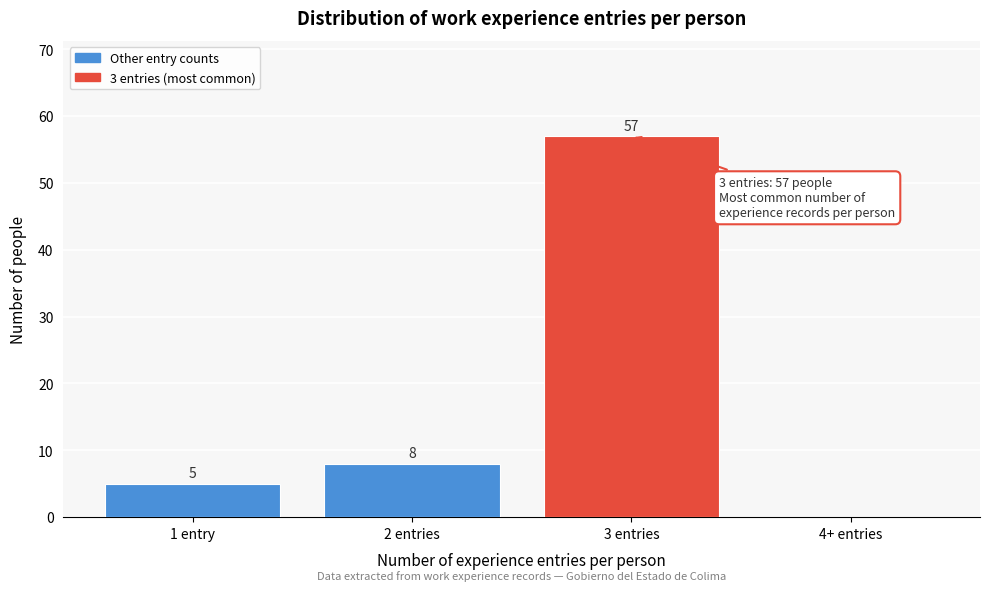

What value does the data have at 1 entry, to the nearest 5?

5